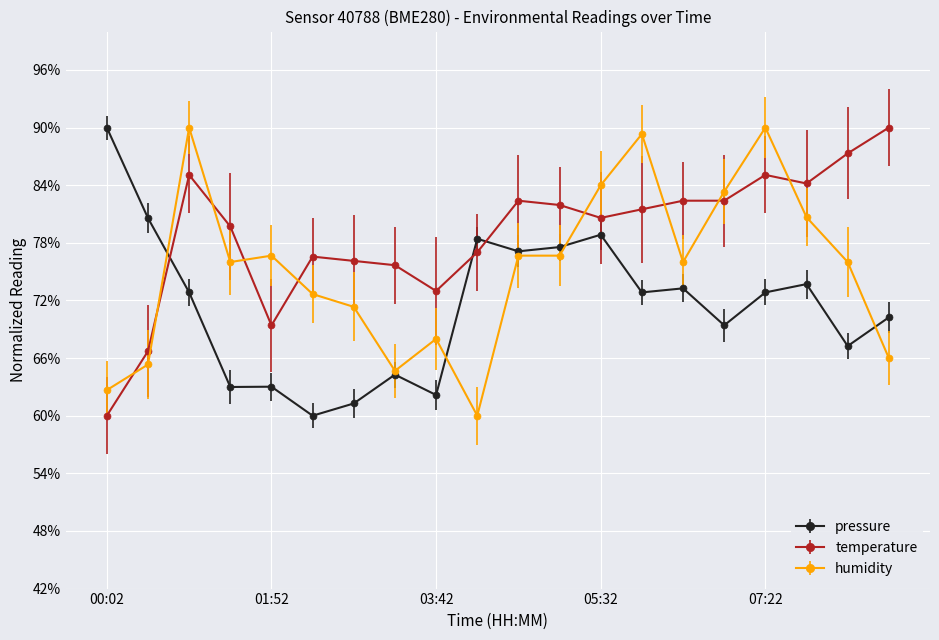

How many intersections are there between temperature and pressure?

3